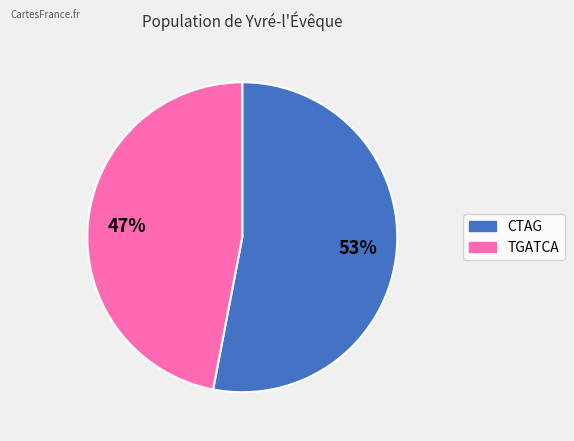

Is there any slice that represents more than half of the pie?

Yes